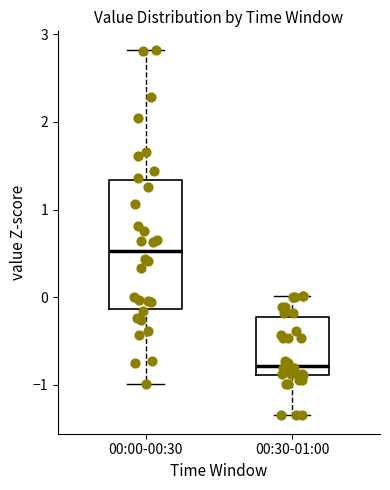

Reading left to right, transcribe this box plot: for each box, give where its median line is, the range the box spans, and where its two whiskers end, as read against the y-axis. The values are not printed on the chart, so give them approximately, as read against the axis.

00:00-00:30: median 0.5, box -0.1 to 1.3, whiskers -1.0 to 2.8
00:30-01:00: median -0.8, box -0.9 to -0.2, whiskers -1.3 to 0.0